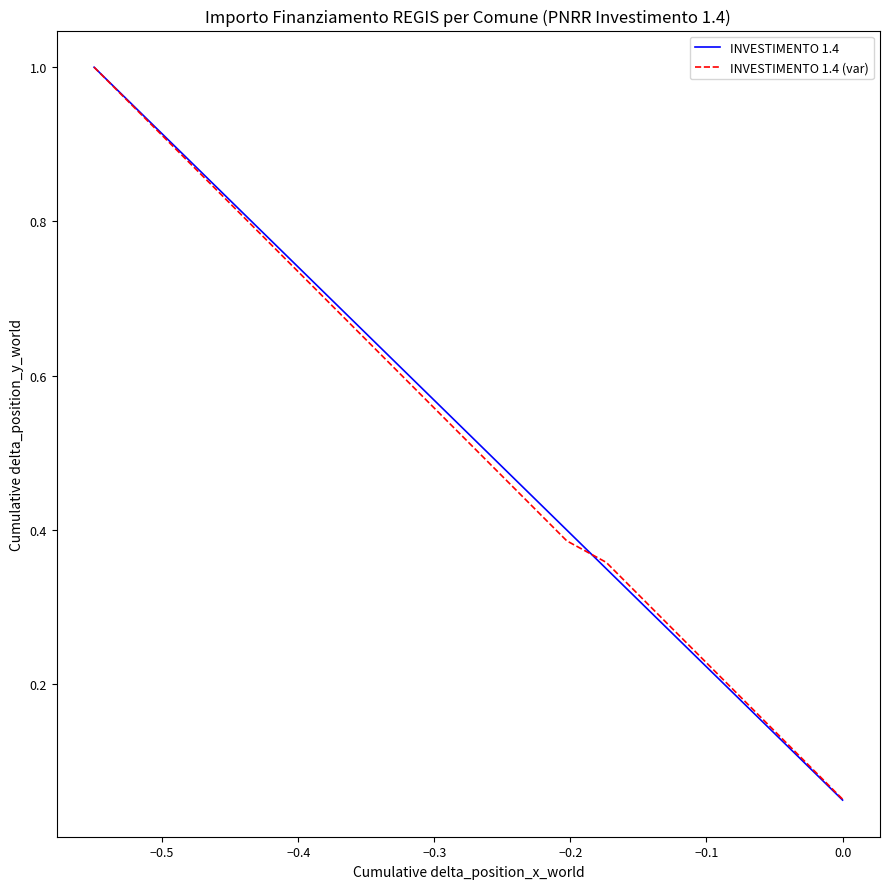

Which series has the largest range (max minus min)?

INVESTIMENTO 1.4